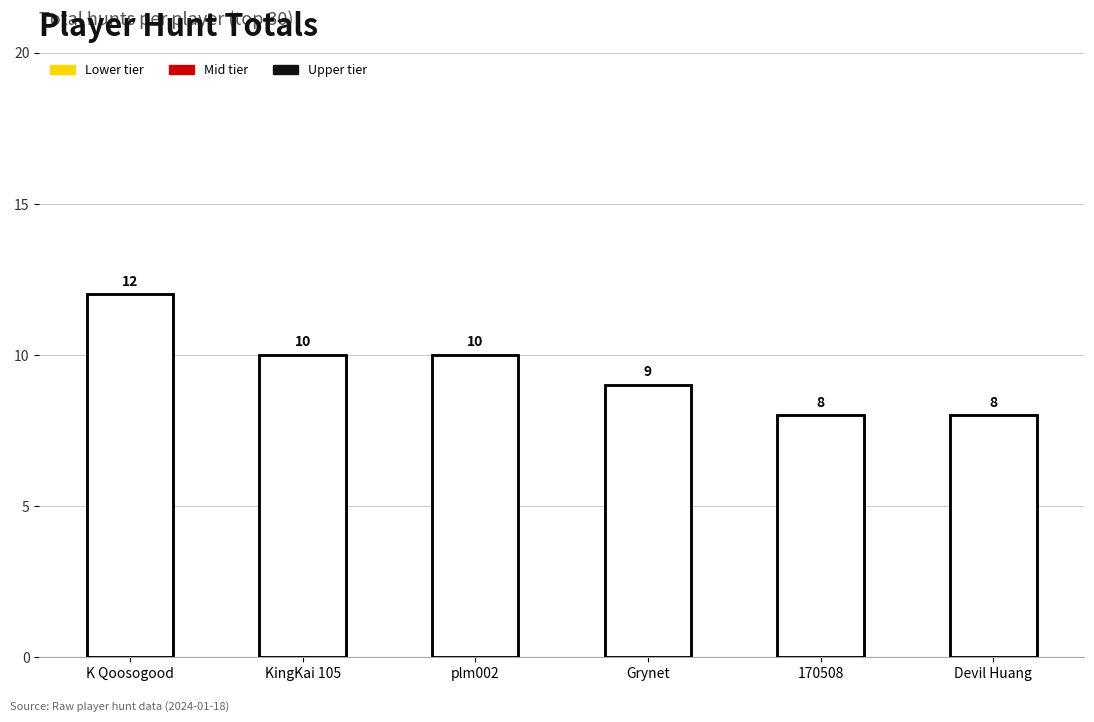

What is the greatest value displayed?

12